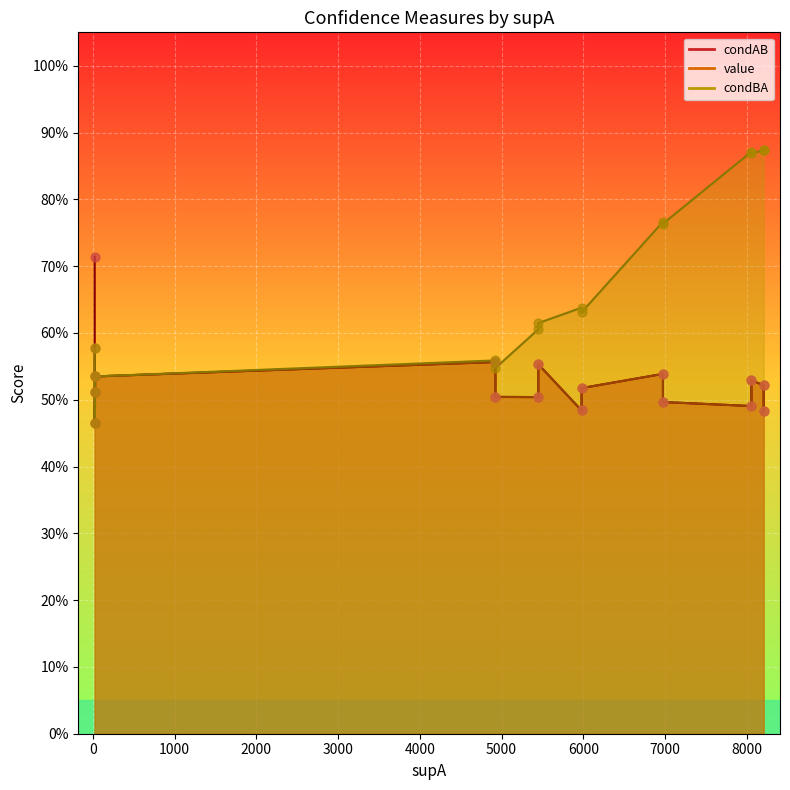

At which category is the sum across all series the highest?

5